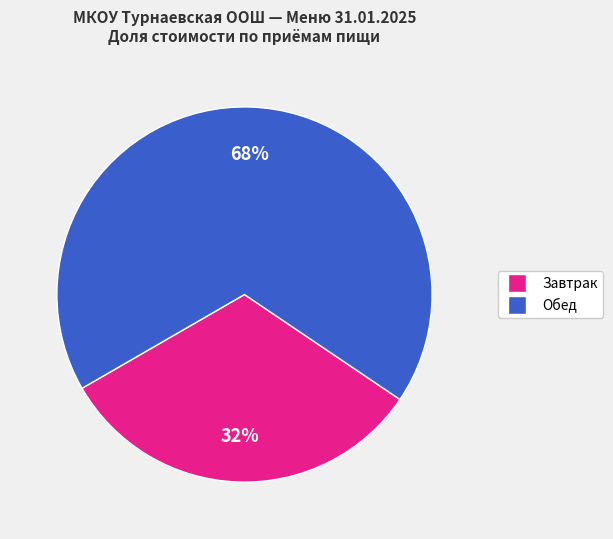

To the nearest percent, what is the average slice percentage?

50%